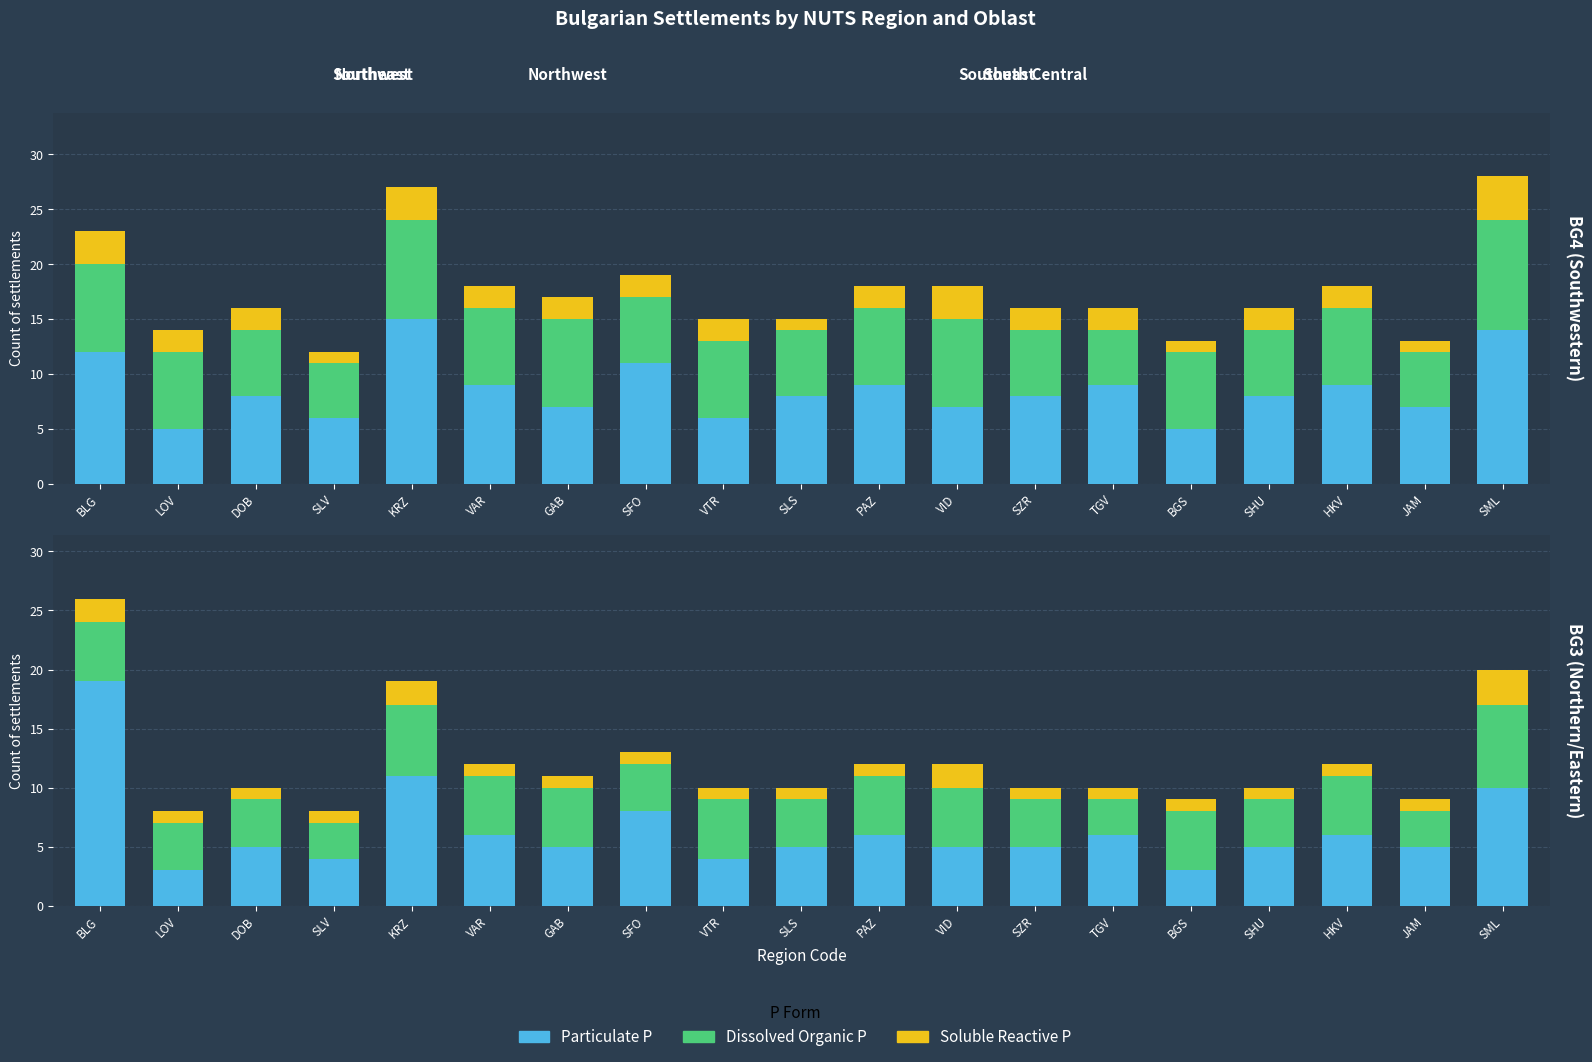

Rank the series by their average value, from highest to lowest.

Particulate P, Dissolved Organic P, Soluble Reactive P